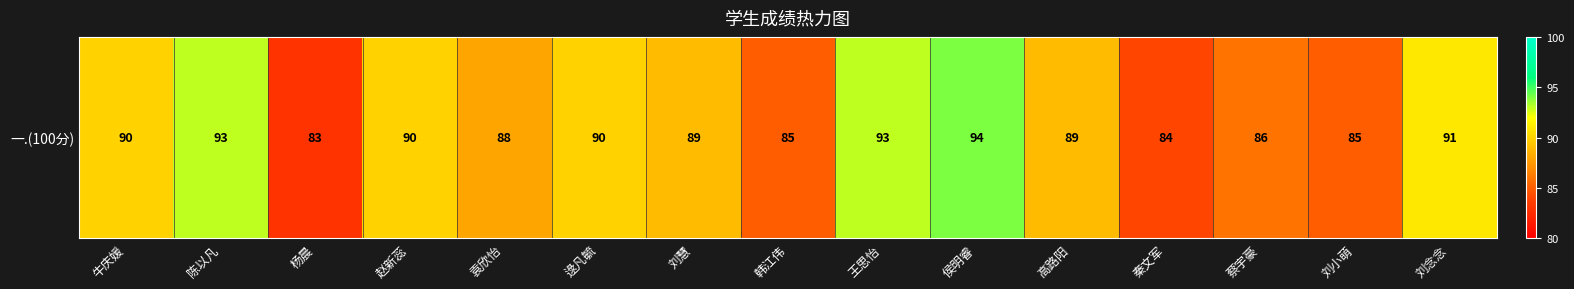

Approximately how many times larger is the value at 蔡宇豪 compared to 刘小萌?

1.0